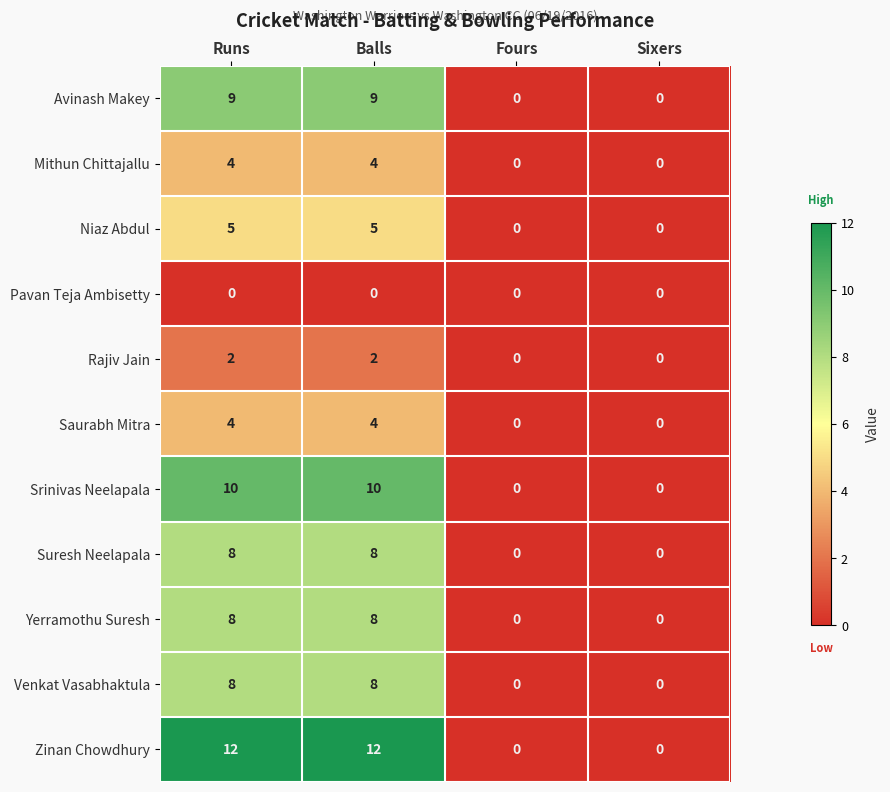

The Yerramothu Suresh series shows 5 at Balls. True or false?

False